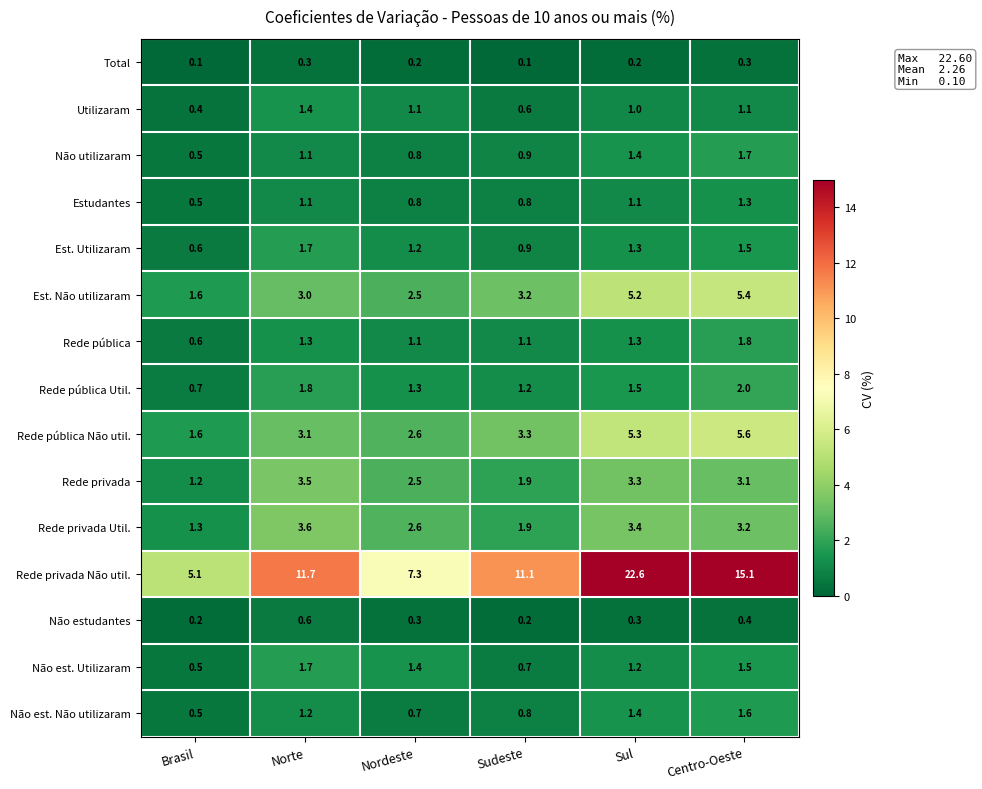

What is the greatest value displayed?

22.6